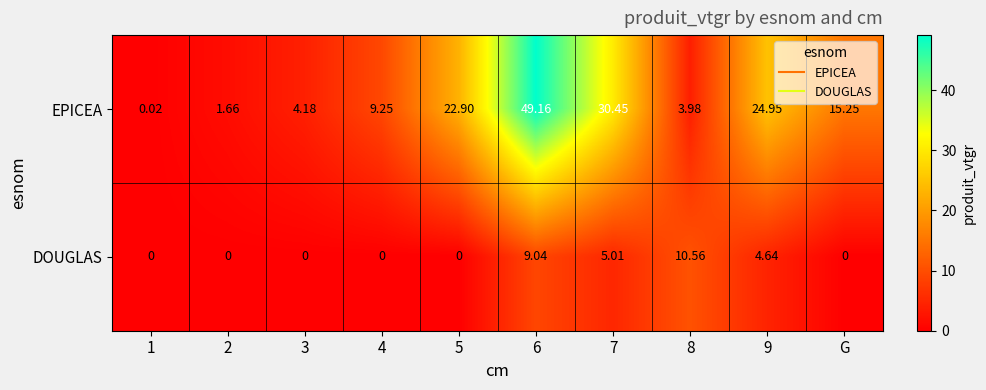

At 9, list the series in order from smallest to largest.

DOUGLAS, EPICEA